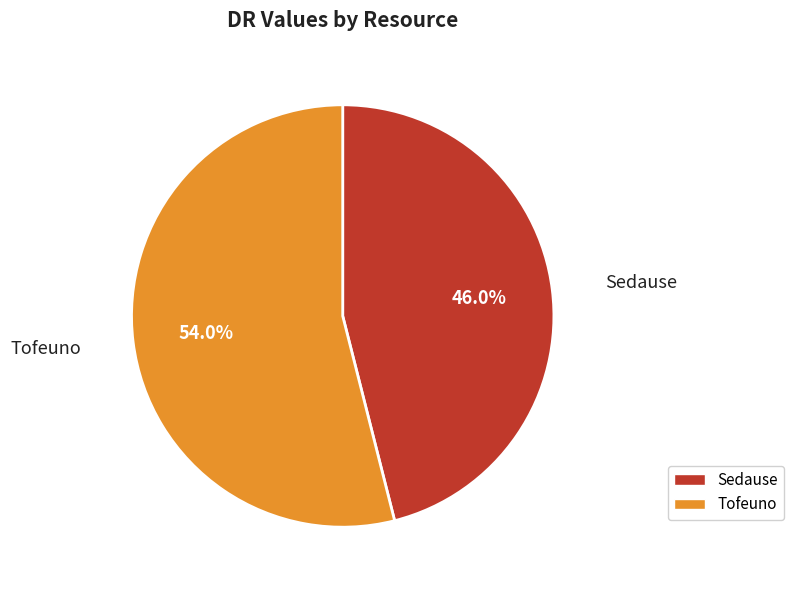

To the nearest percent, what is the difference between the largest and smallest slice percentages?

8%